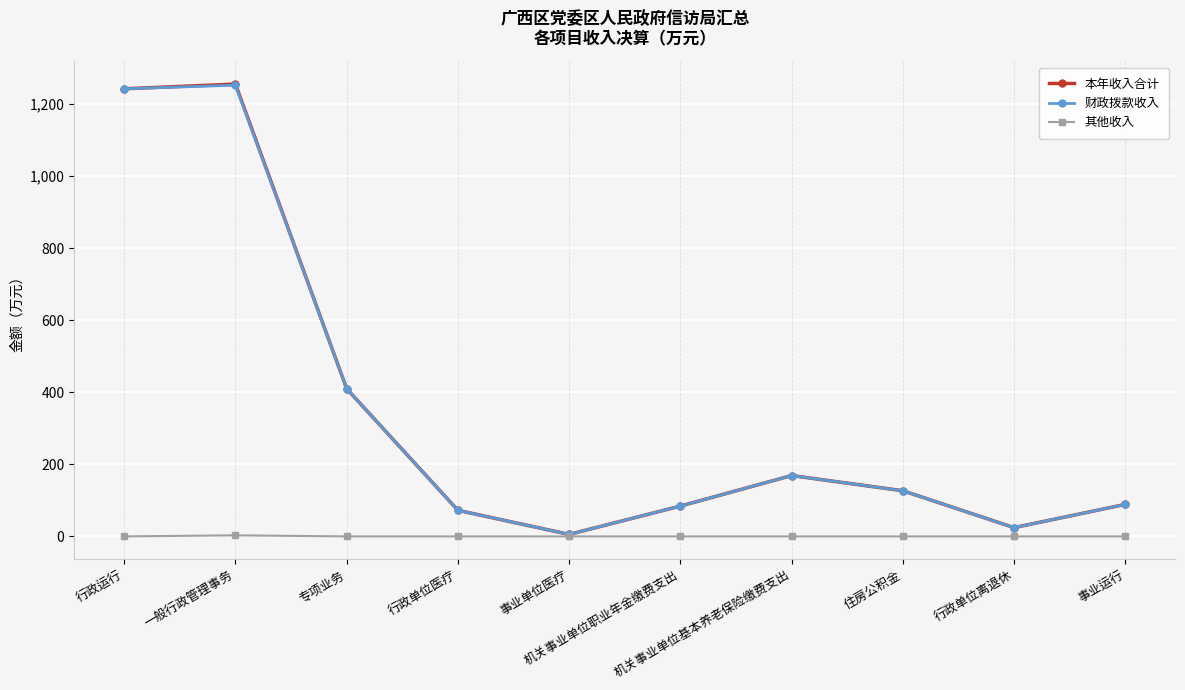

What position from the left is 机关事业单位职业年金缴费支出?

6